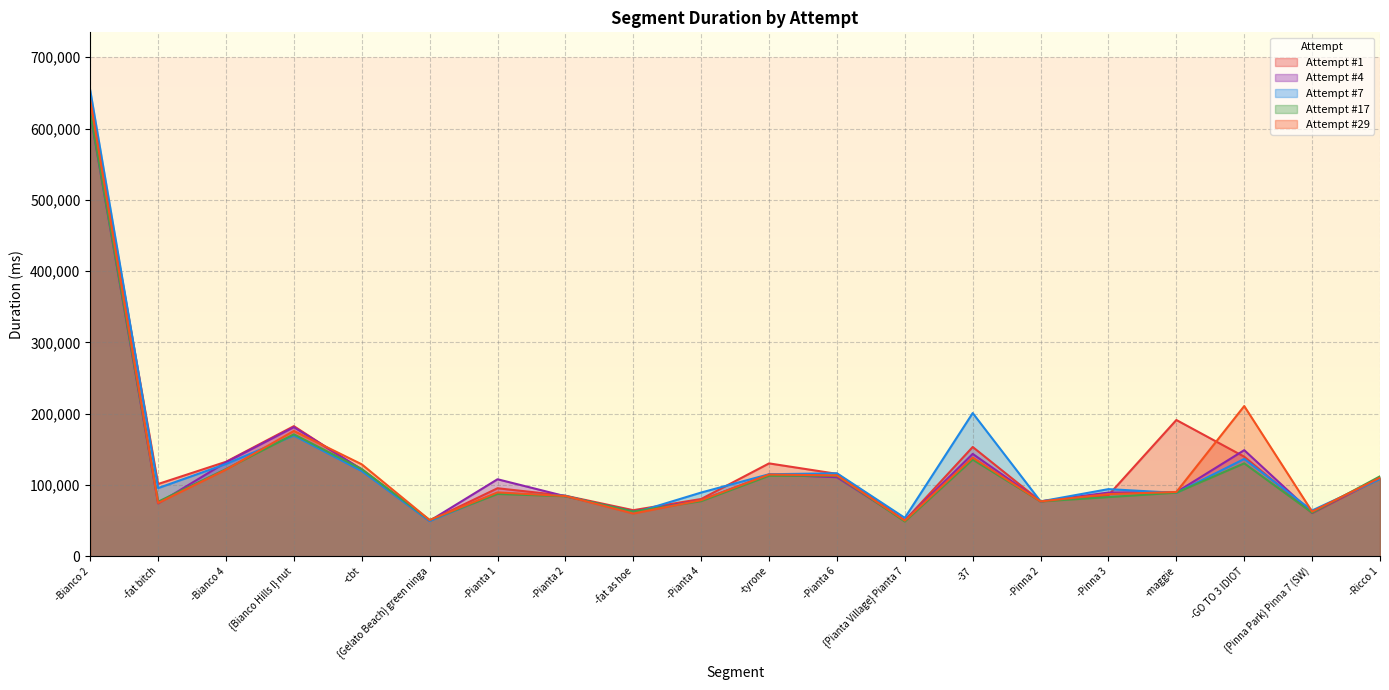

What is the approximate value of Attempt #4 at -Pianta 4, to the nearest 50?

78500